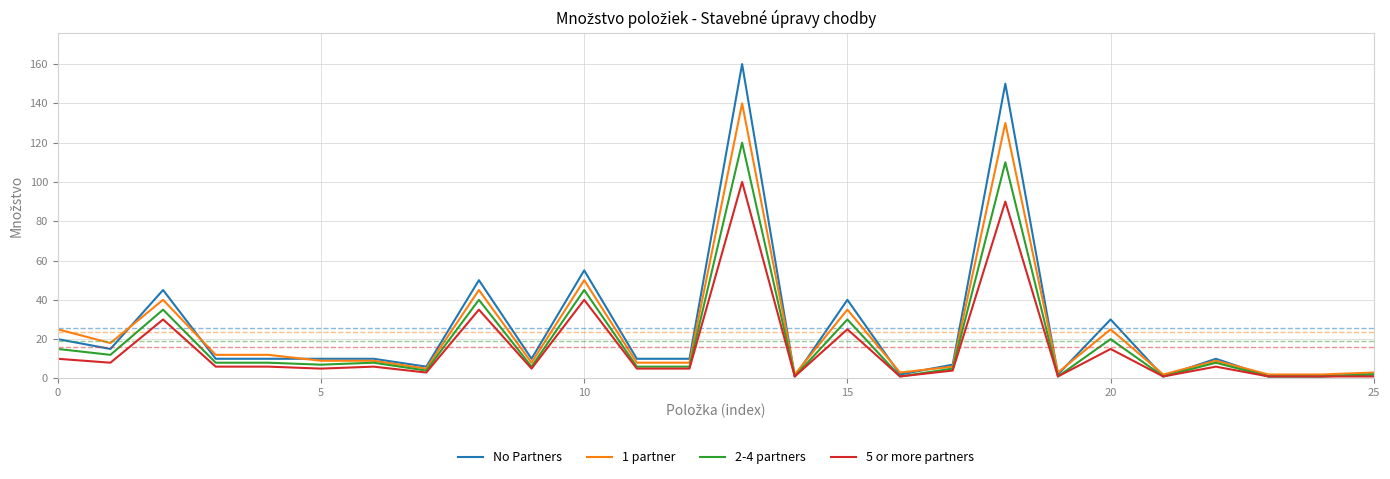

List the series in order of their peak value, highest first.

No Partners, 1 partner, 2-4 partners, 5 or more partners